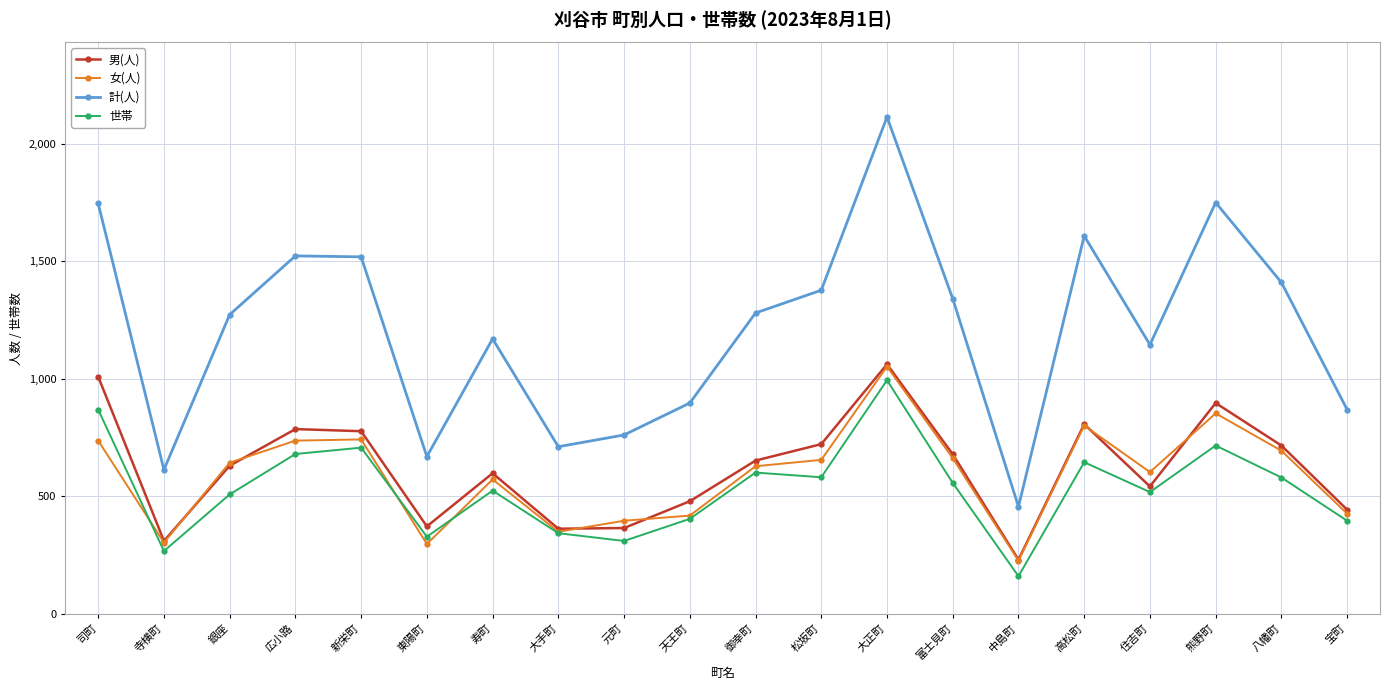

What is the value of the 女(人) point at the 19th from the left?

694